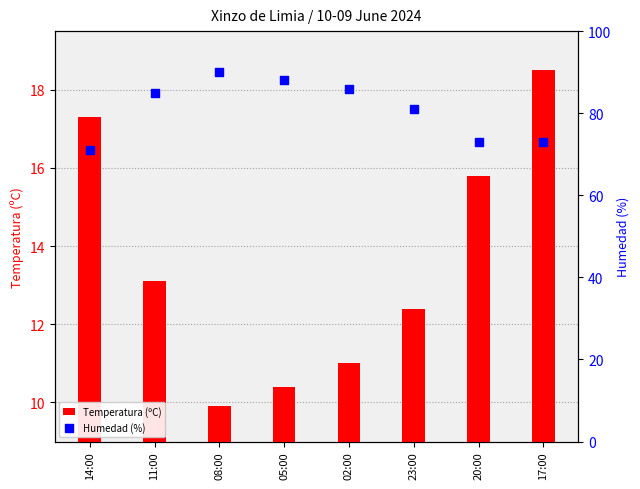

Which series has the largest Y range (max minus min)?

Humedad (%)